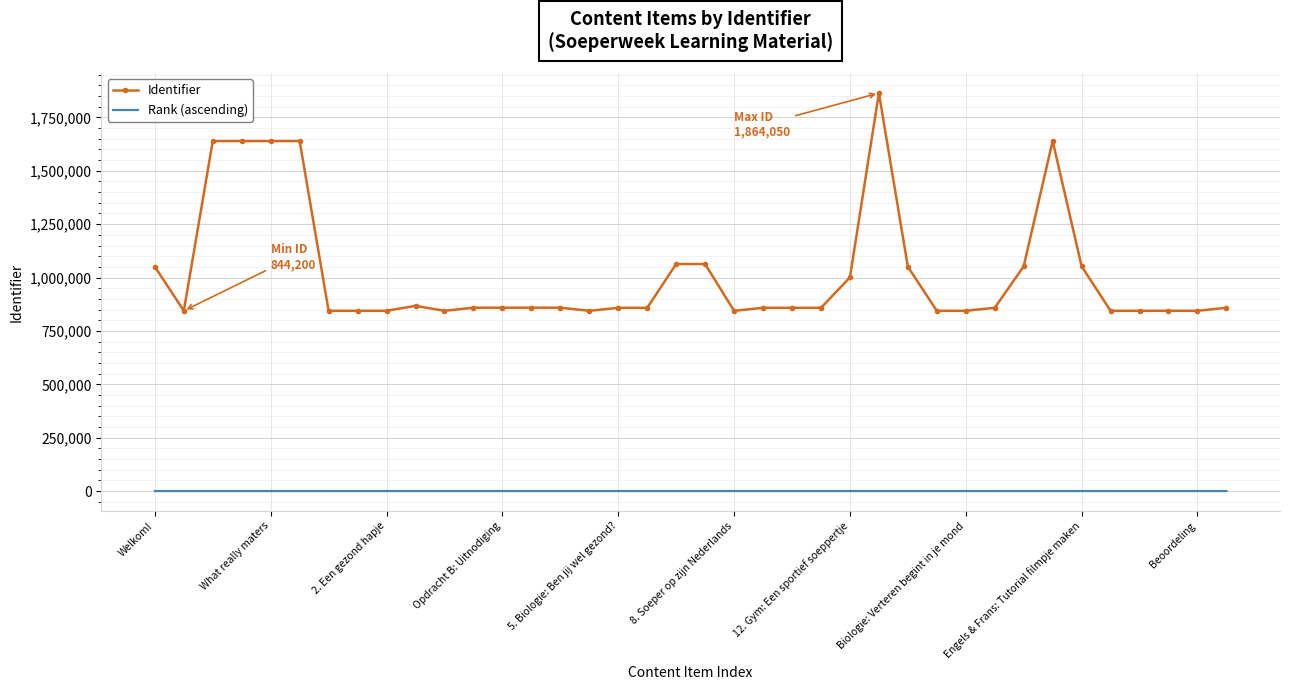

Which series has the largest range (max minus min)?

Identifier